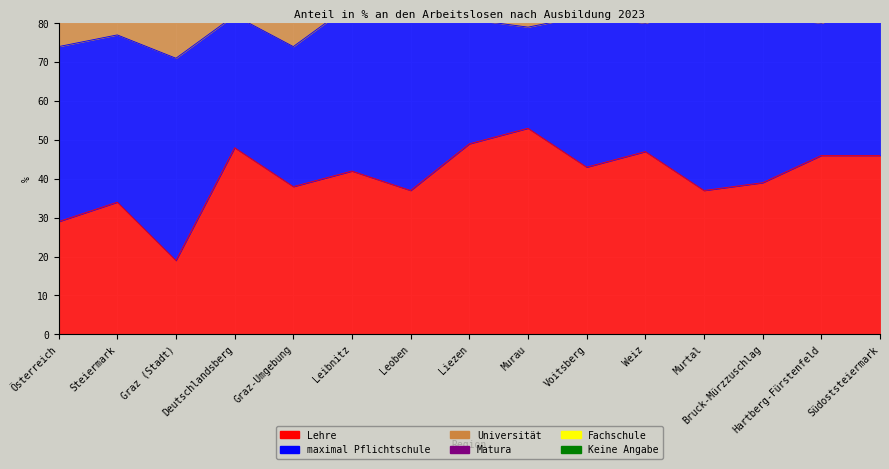

Rank the categories by Matura value from lowest to highest.

Leibnitz, Südoststeiermark, Murtal, Deutschlandsberg, Leoben, Liezen, Murau, Voitsberg, Weiz, Bruck-Mürzzuschlag, Hartberg-Fürstenfeld, Steiermark, Österreich, Graz-Umgebung, Graz (Stadt)